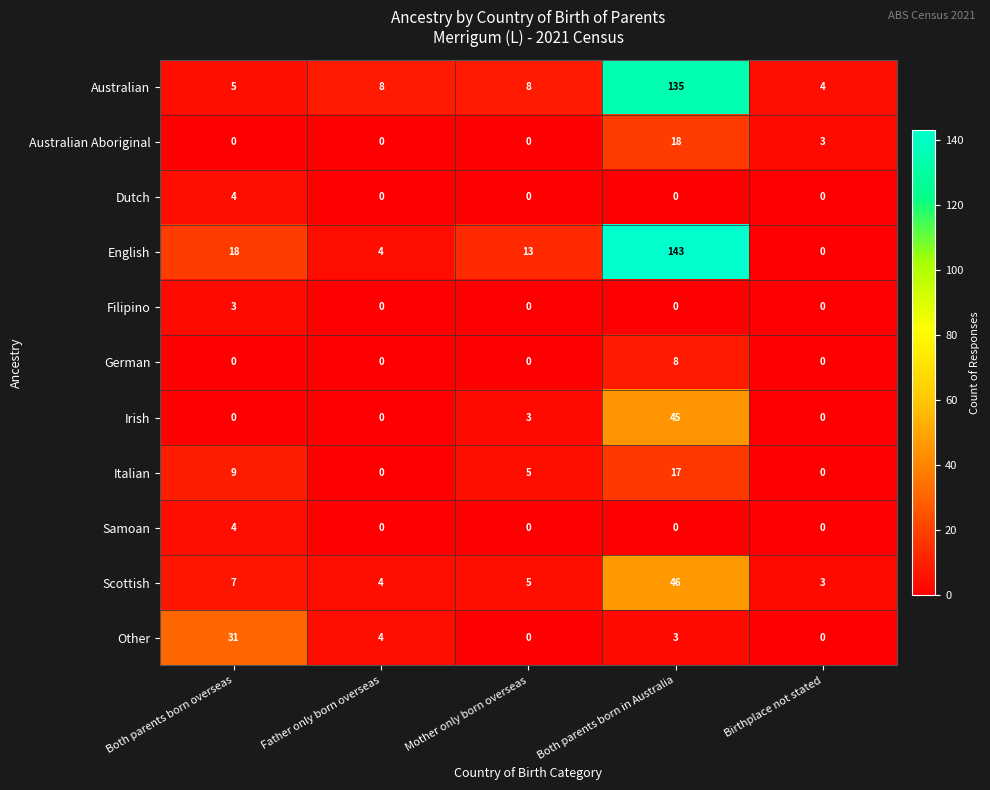

What is the average value of the Irish series?

10